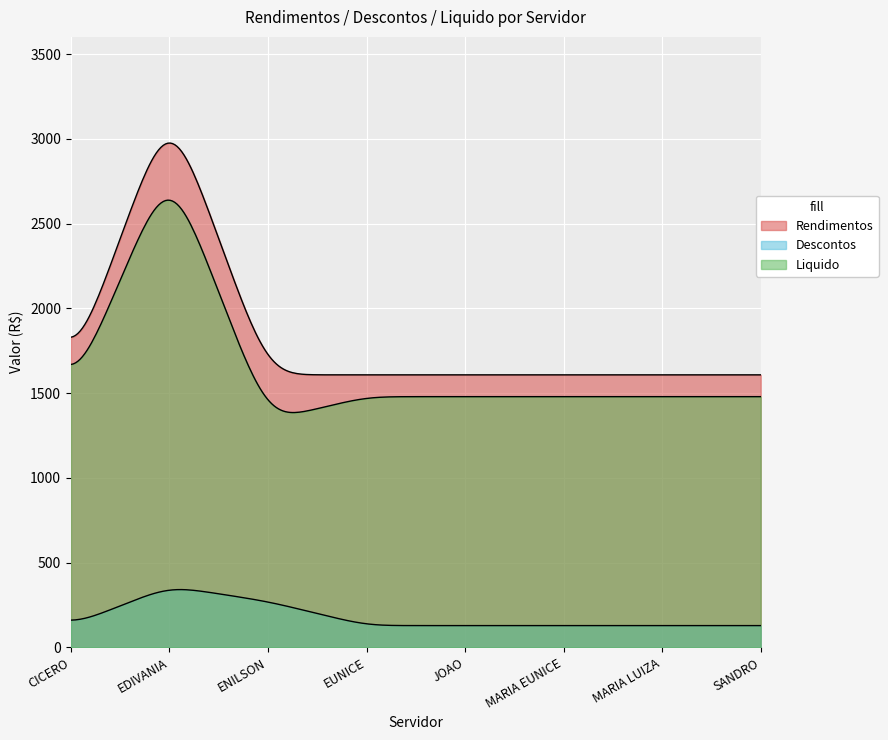

True or false: Liquido and Descontos intersect in this chart.

False